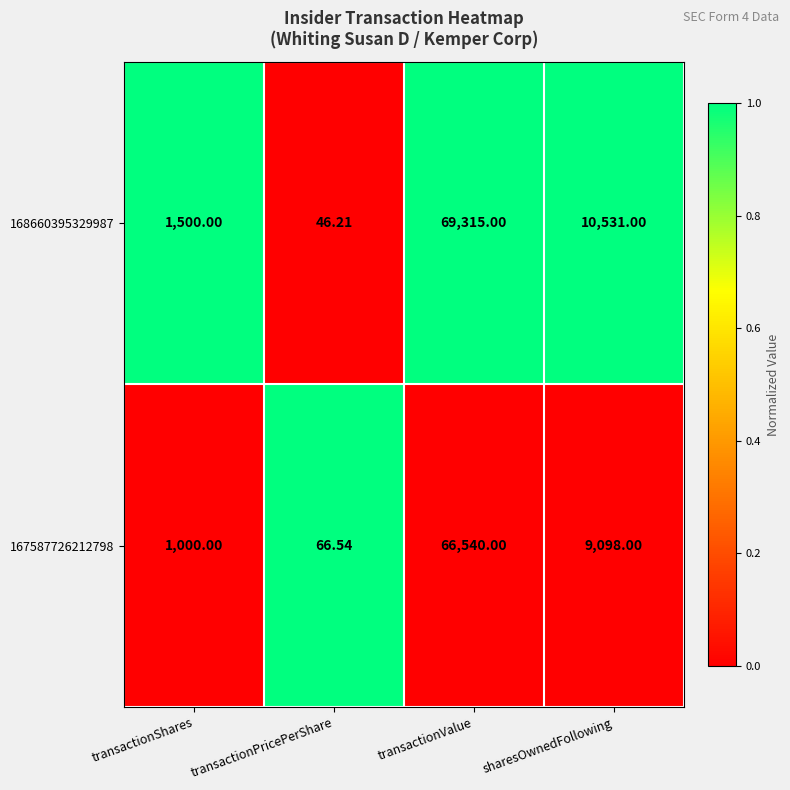

Which label corresponds to the smallest value in the chart?

transactionPricePerShare